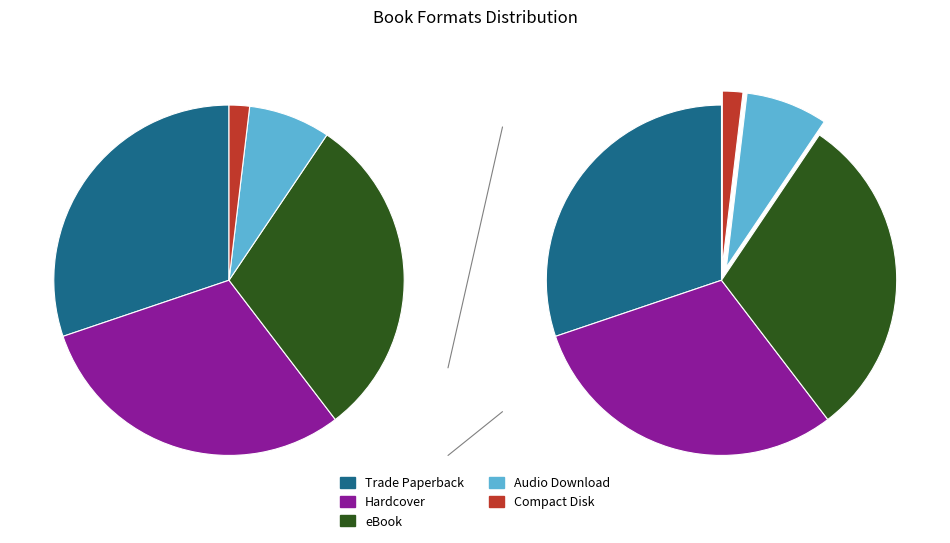

What portion of the pie excludes Audio Download?

92.5%